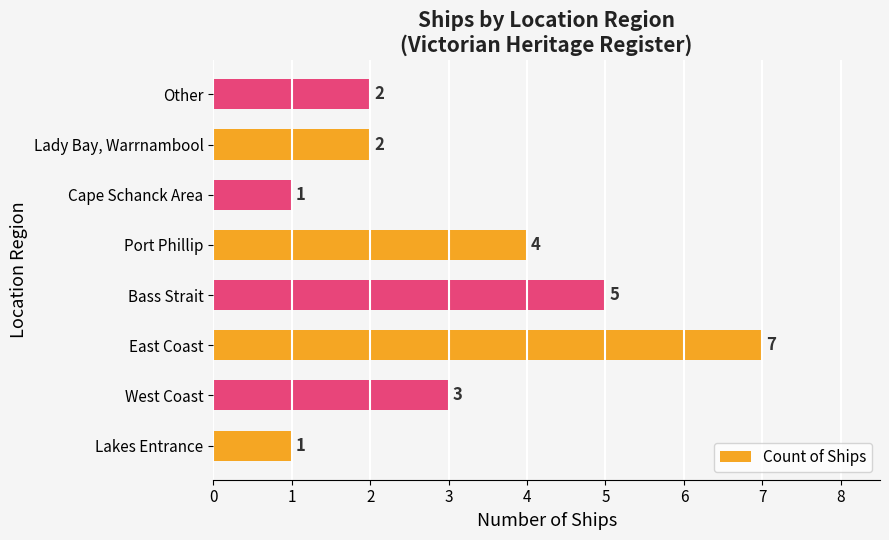

What is the difference between the maximum and second lowest values?

6